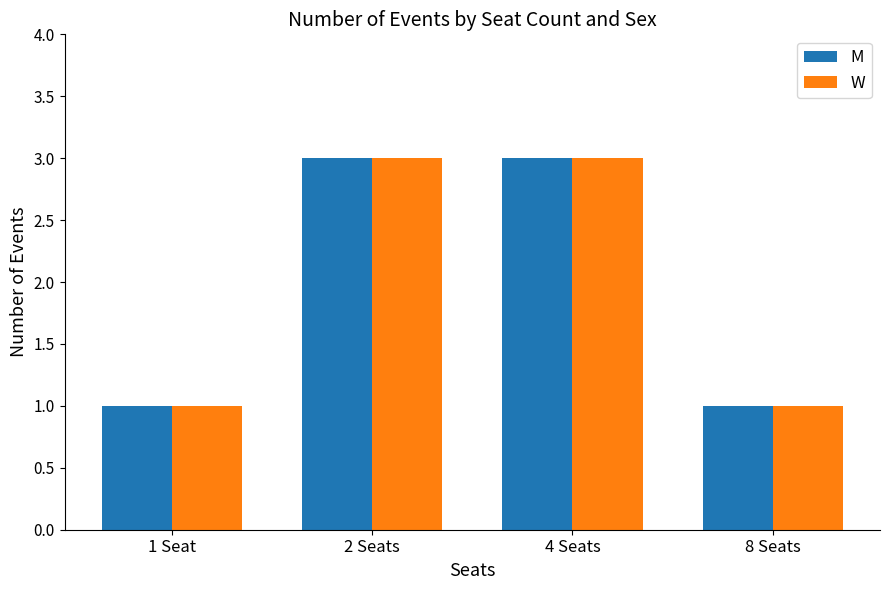

Reading left to right, list all the values displayed in this chart.

M: 1 Seat=1	2 Seats=3	4 Seats=3	8 Seats=1
W: 1 Seat=1	2 Seats=3	4 Seats=3	8 Seats=1